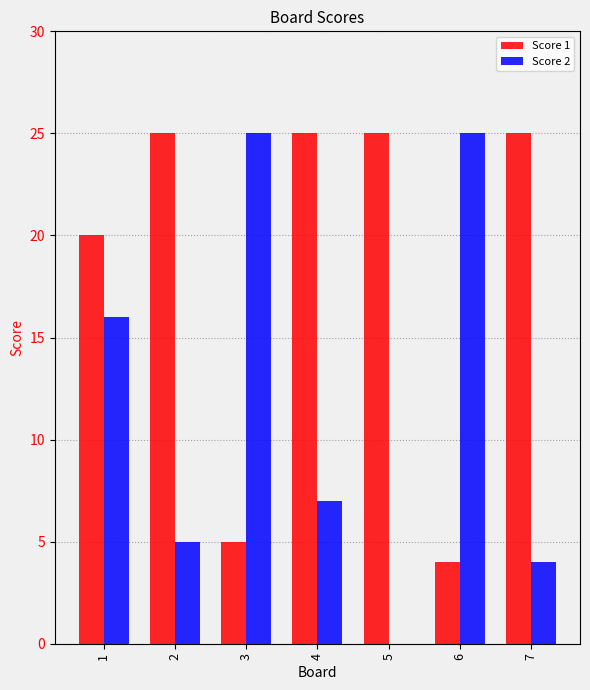

The Score 2 series shows 10 at 4. True or false?

False